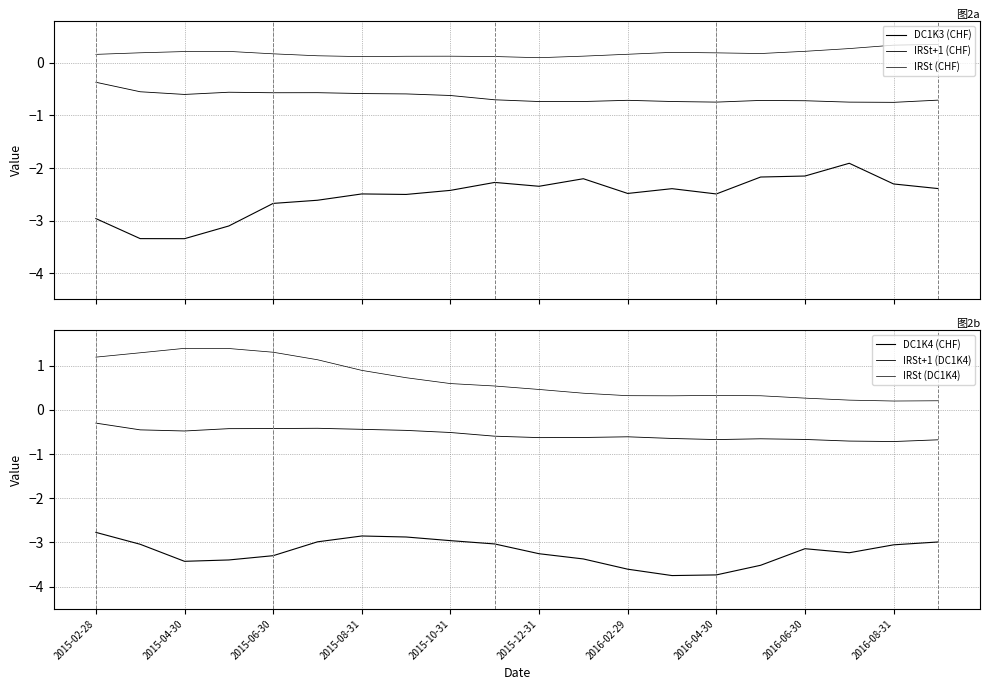

In IRSt+1 (DC1K4), how many points are lower than both neighbors (excluding endpoints)?

4